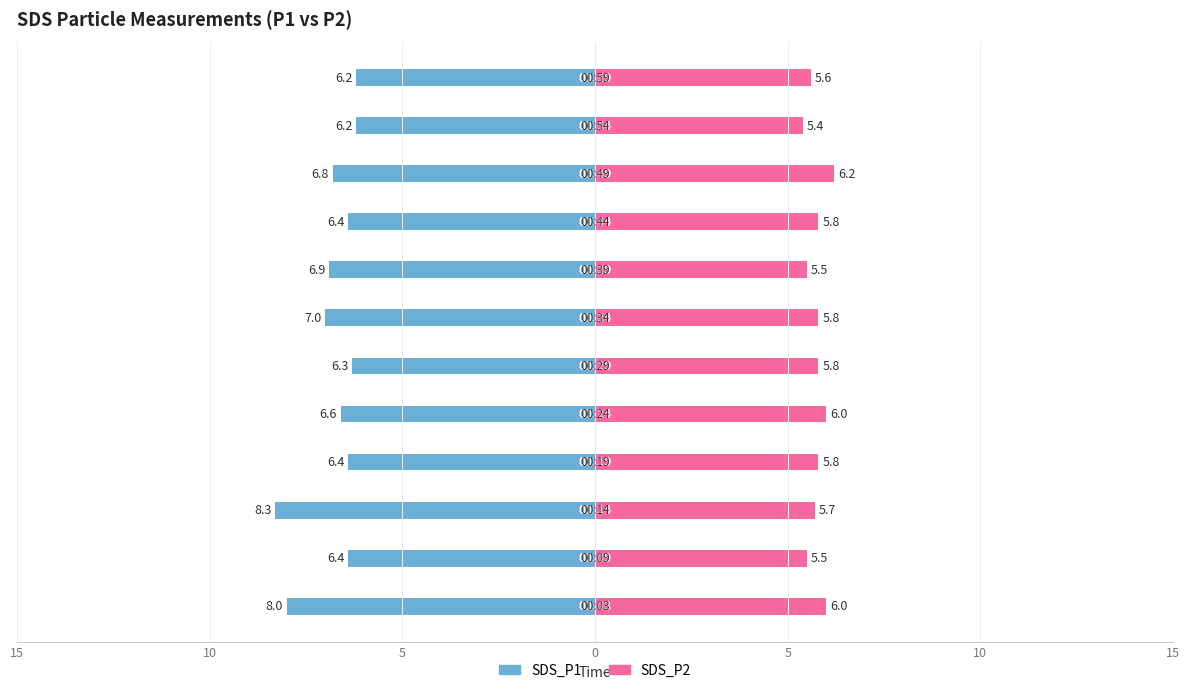

How many data points does each series have?

12